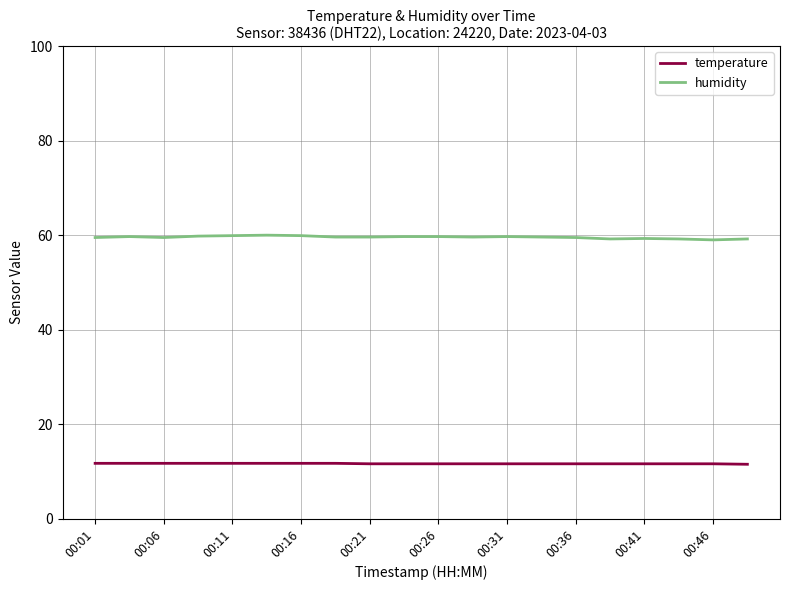

Which series has the largest total across all categories?

humidity